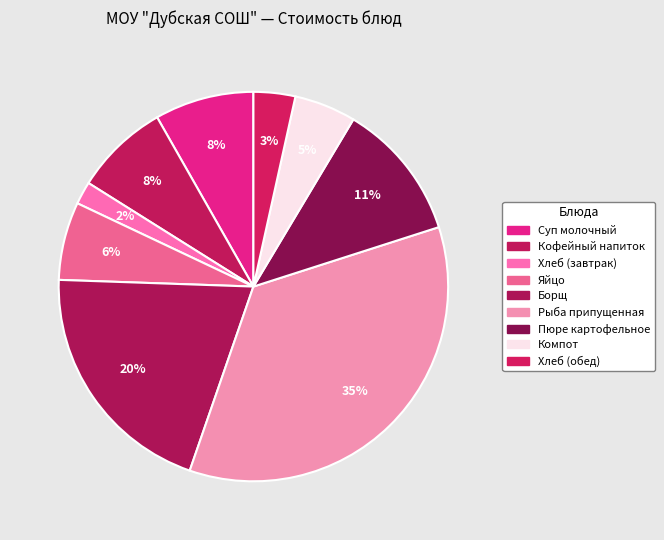

Rank the categories by value from highest to lowest.

Рыба припущенная, Борщ, Пюре картофельное, Суп молочный, Кофейный напиток, Яйцо, Компот, Хлеб (обед), Хлеб (завтрак)